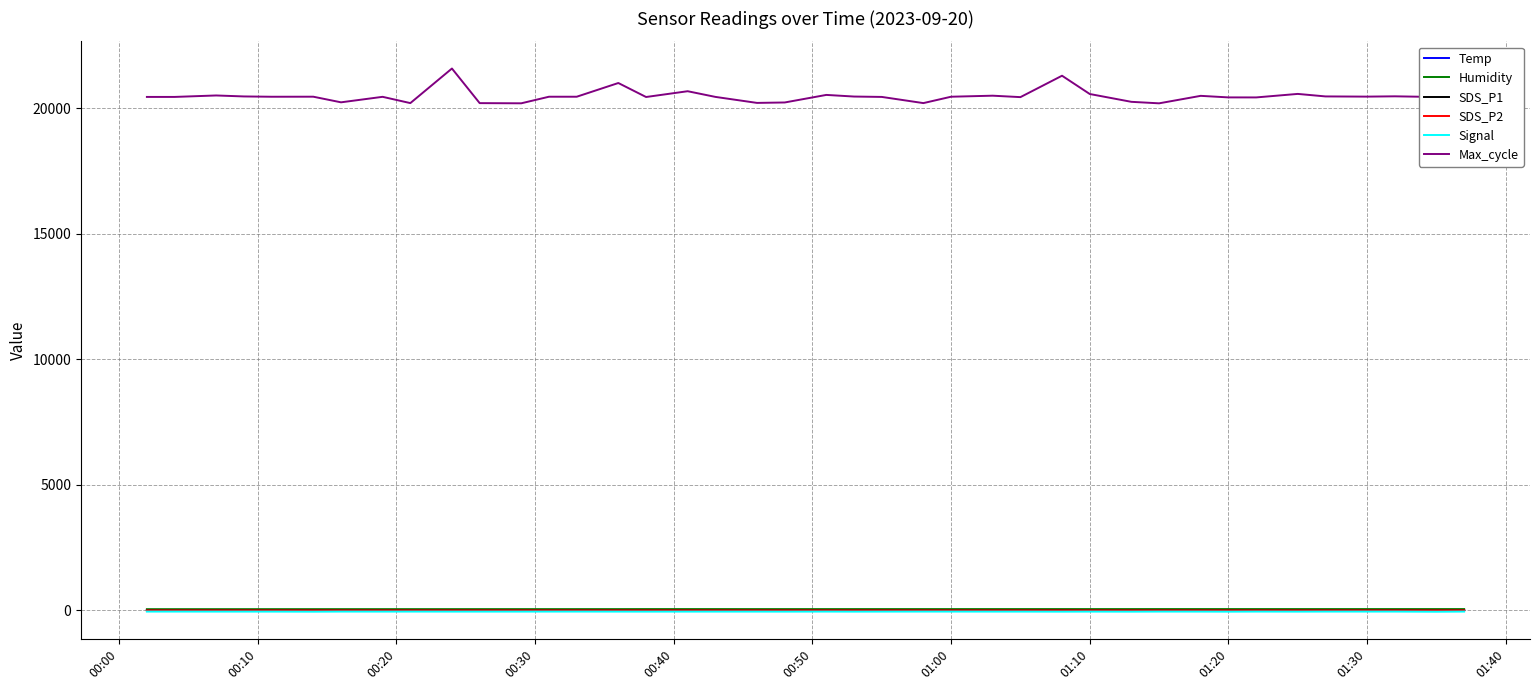

Which series has the largest range (max minus min)?

Max_cycle